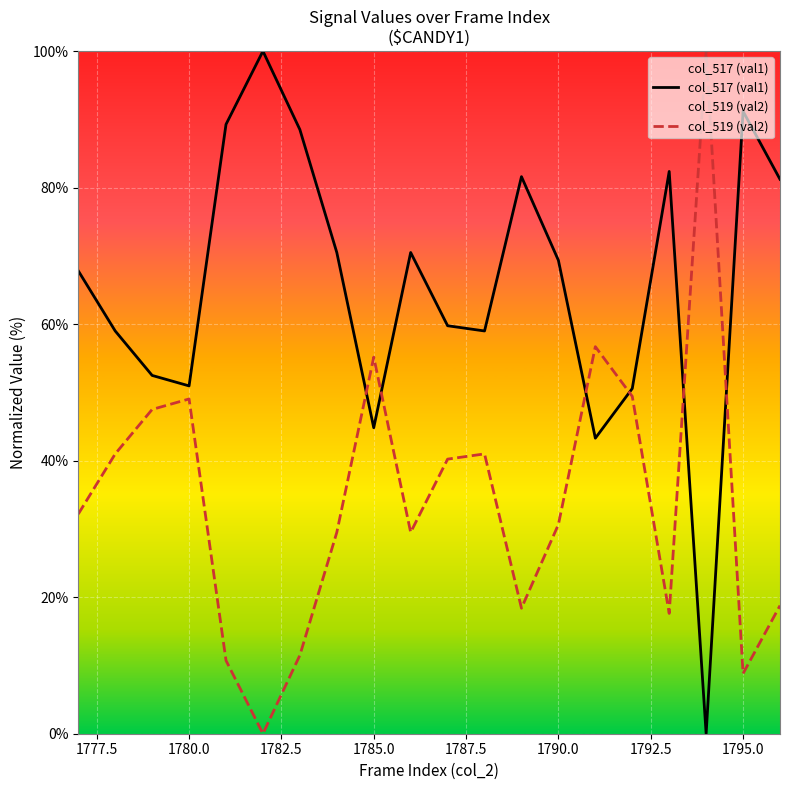

What is the difference between the maximum and minimum values in the col_519 (val2) series?

100.0